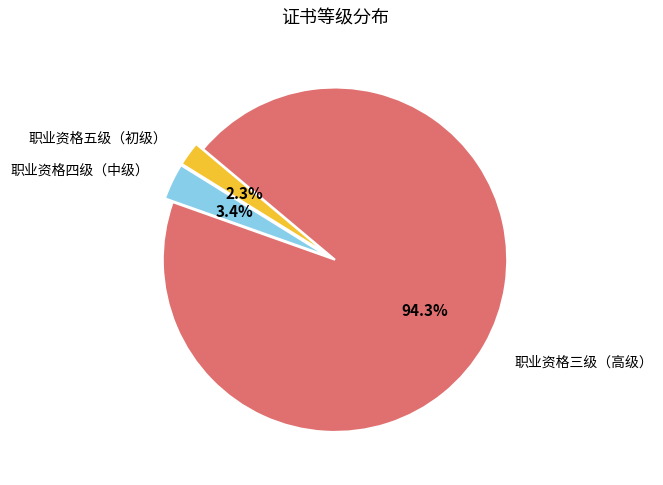

Does any single category account for the majority?

Yes